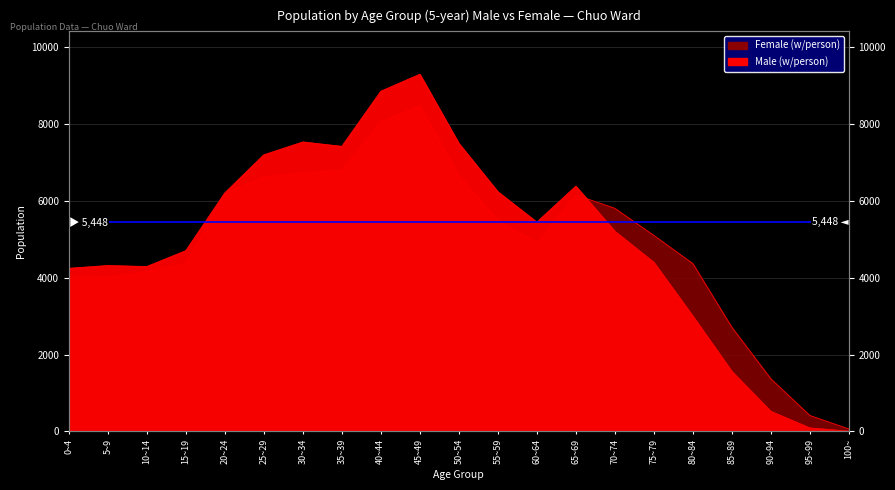

The value of Female at 100~ is 66. True or false?

True